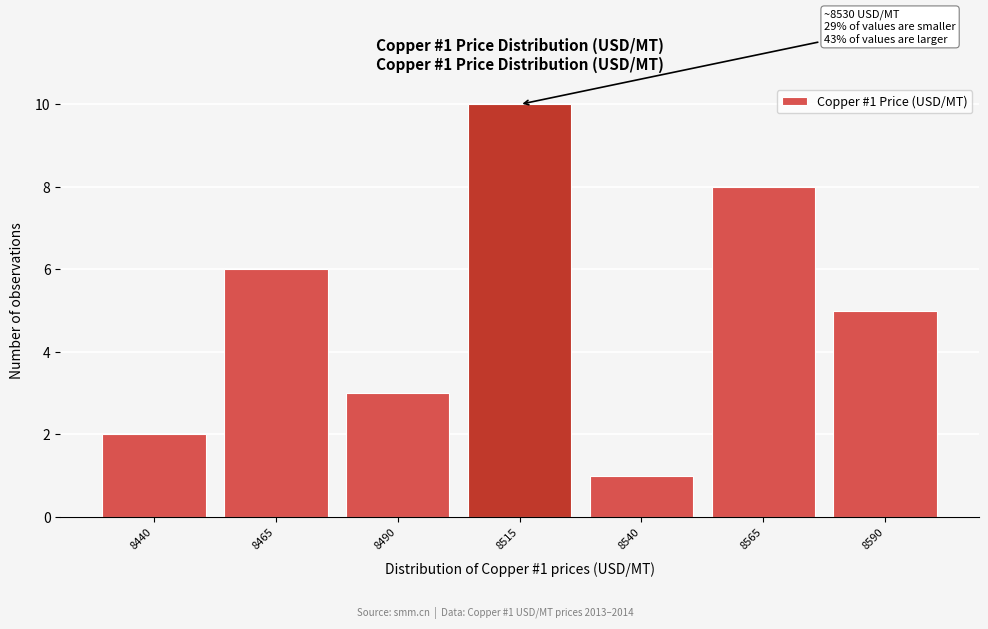

Reading left to right, list all the values displayed in this chart.

2	6	3	10	1	8	5